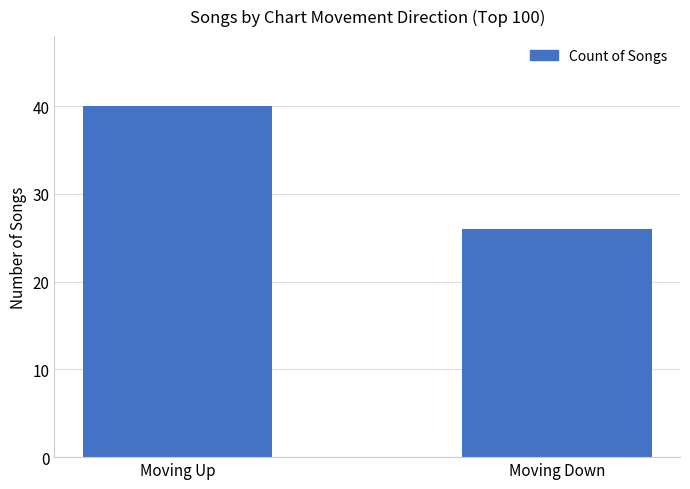

Is it true that the value at Moving Down is 7?

False